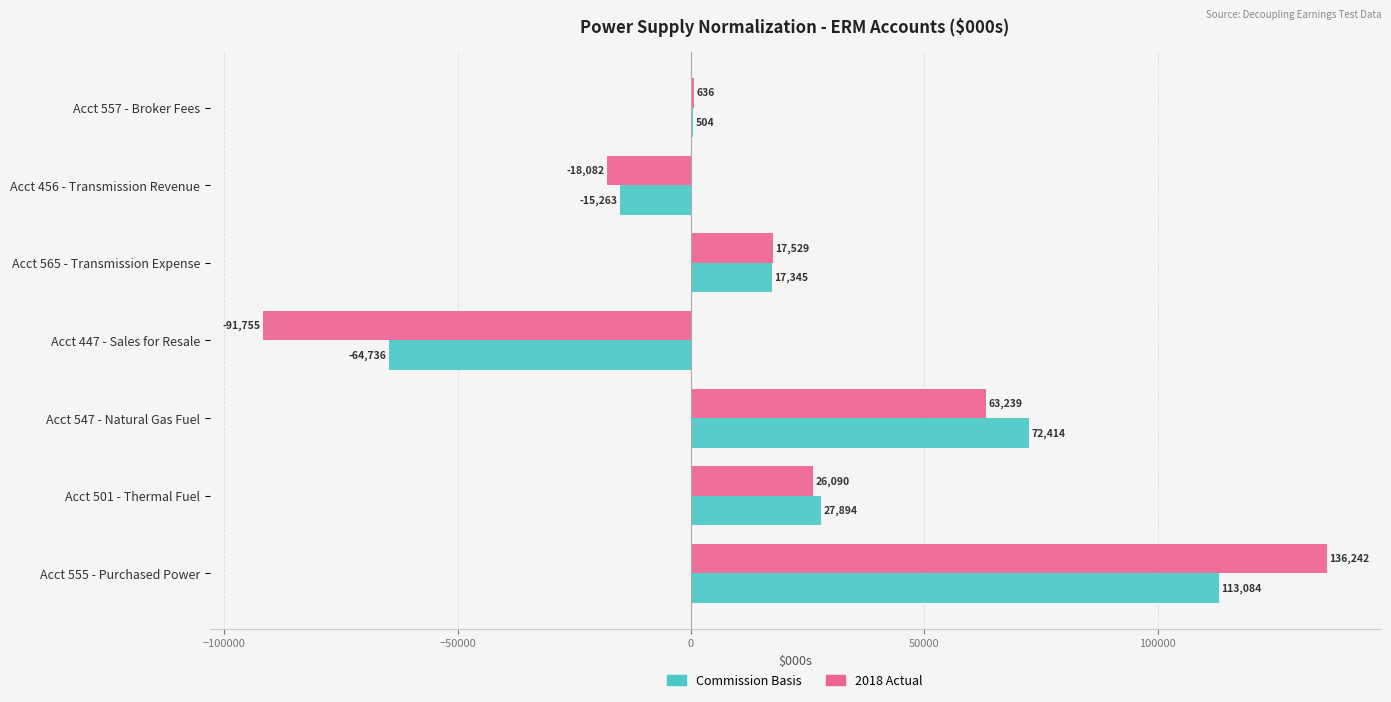

How many positive values does the 2018 Actual series have?

5